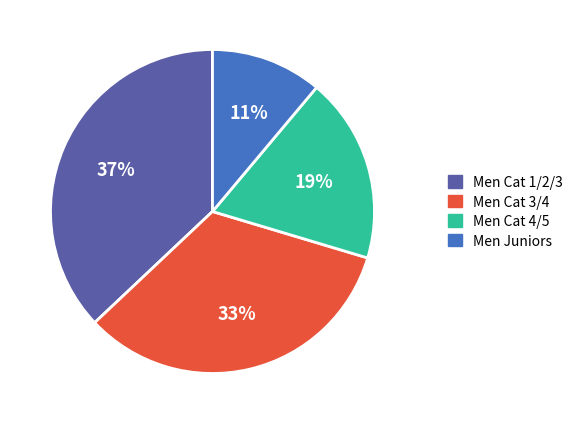

To the nearest percent, what is the average slice percentage?

25%